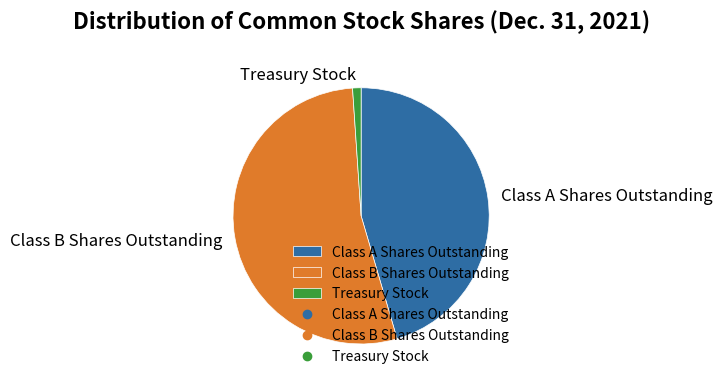

Count the number of slices in the pie.

3